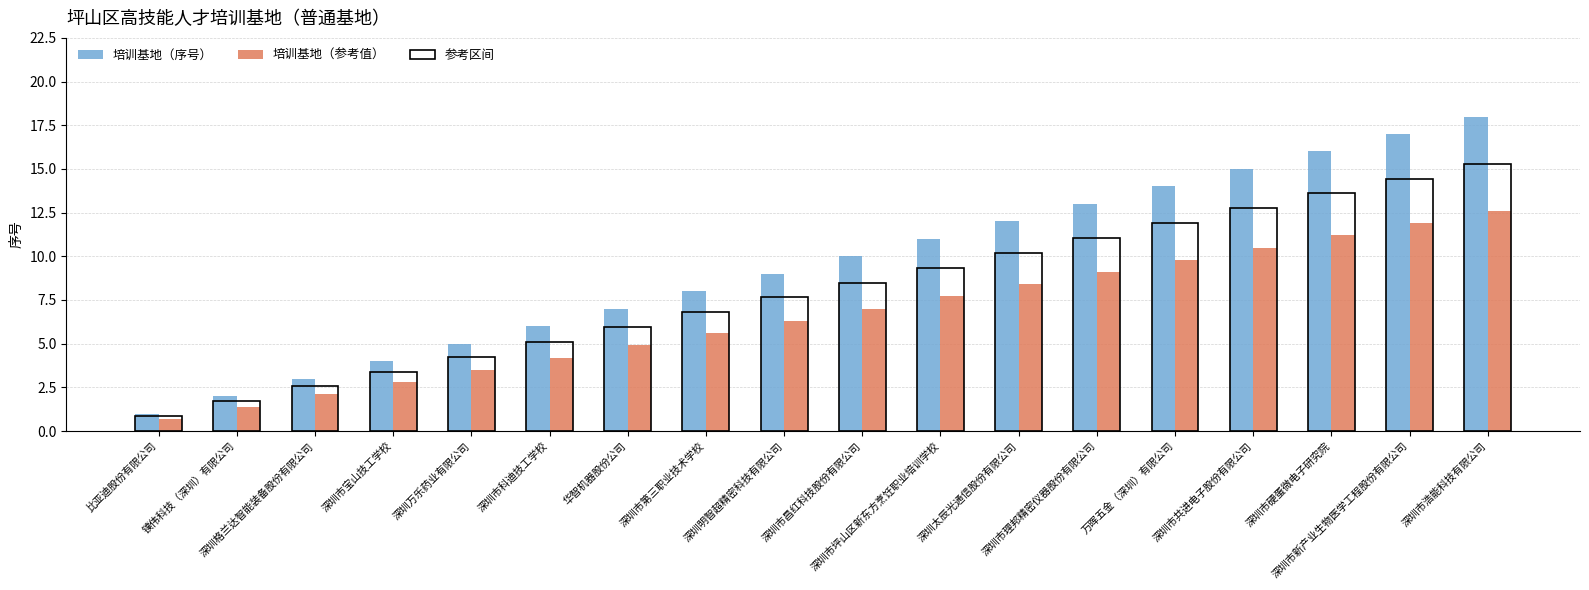

What is the sum of all 培训基地（序号） values?

171.0